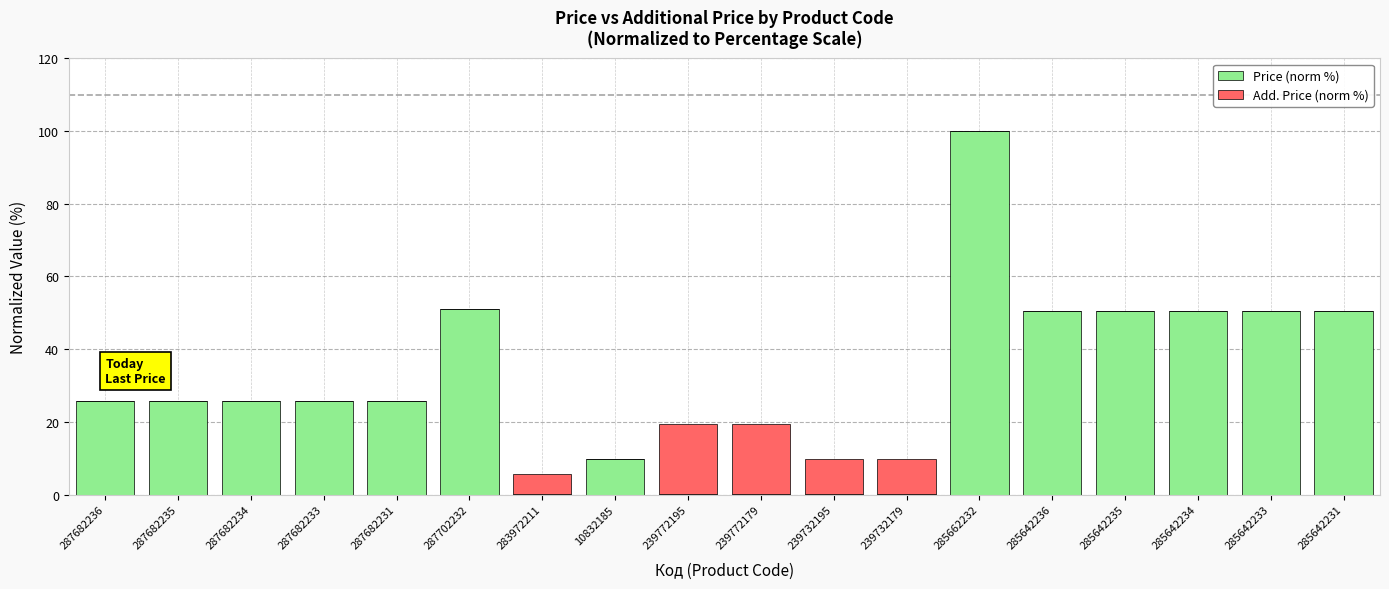

Is it true that Price (norm %) equals 11.9 at 287682231?

False